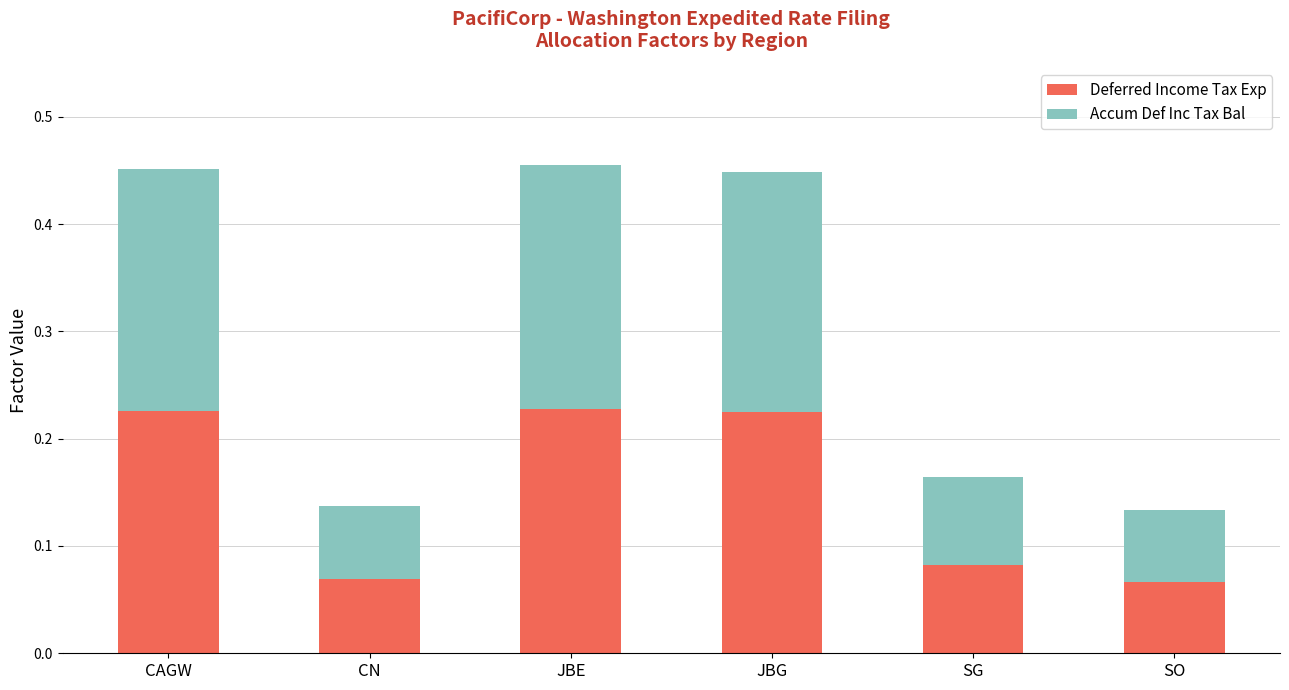

What is the sum of all Deferred Income Tax Exp values?

0.9